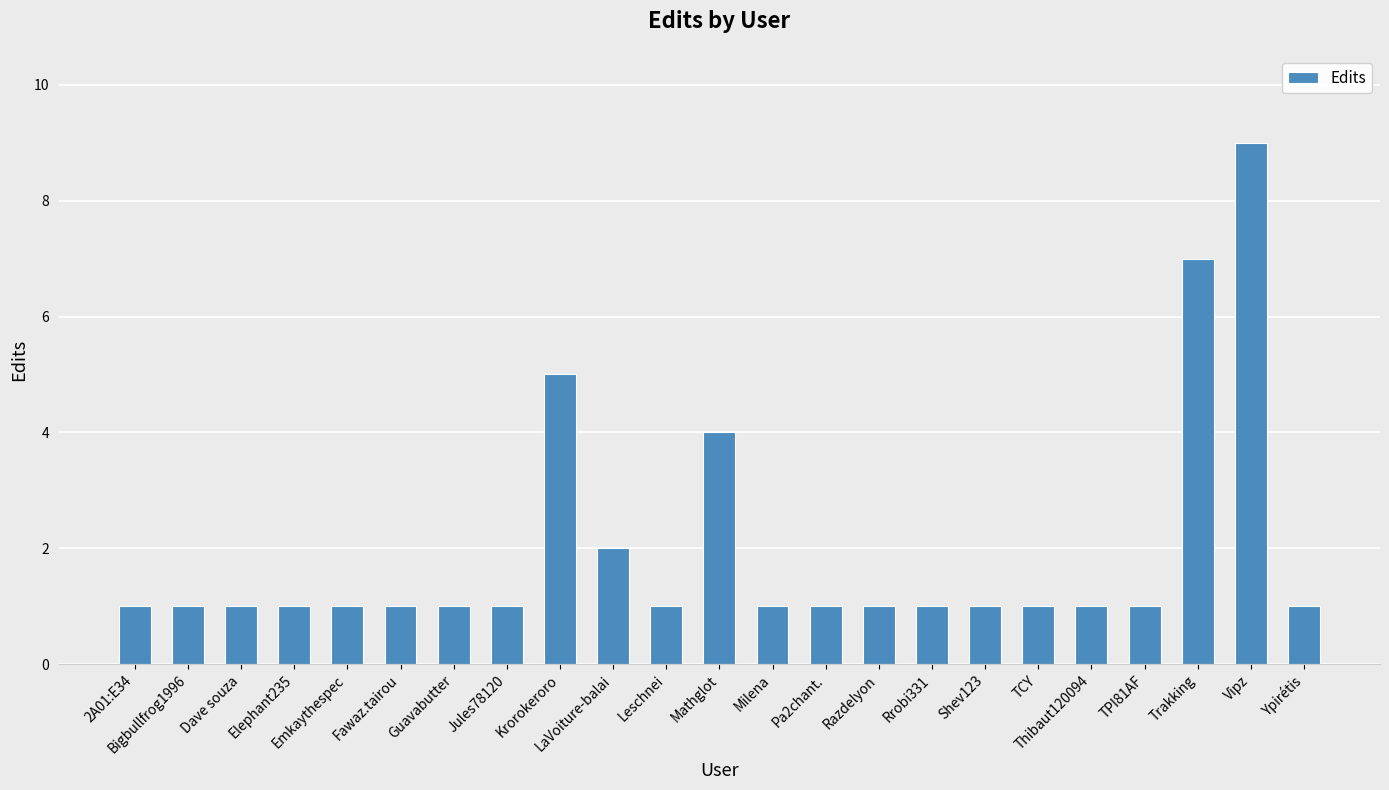

Approximately how many times larger is the value at Bigbullfrog1996 compared to TPI81AF?

1.0